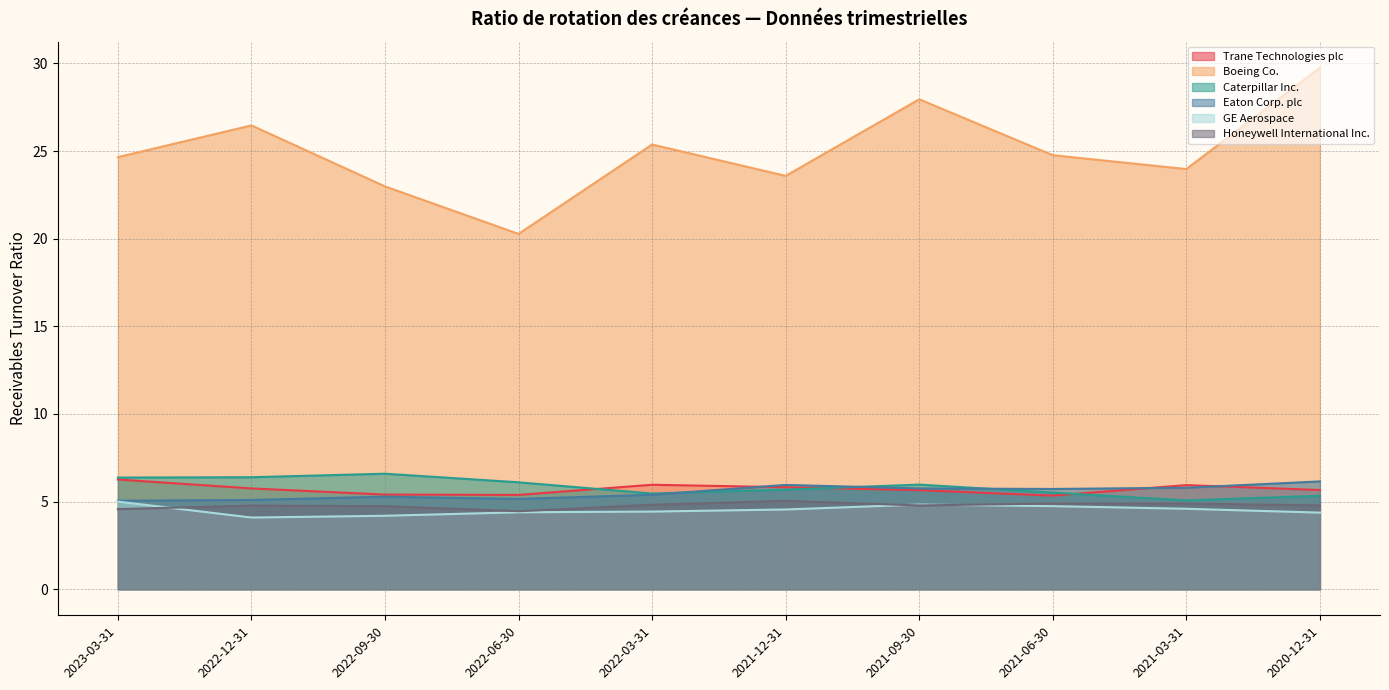

Reading right to left, what are all the values shown in this chart?

Trane Technologies plc: 5.7	5.9	5.3	5.7	5.8	6.0	5.4	5.4	5.8	6.3
Boeing Co.: 29.8	24.0	24.8	27.9	23.6	25.4	20.3	23.0	26.5	24.6
Caterpillar Inc.: 5.3	5.1	5.5	6.0	5.7	5.5	6.1	6.6	6.4	6.4
Eaton Corp. plc: 6.2	5.8	5.7	5.8	6.0	5.4	5.2	5.3	5.1	5.0
GE Aerospace: 4.4	4.6	4.7	4.8	4.5	4.4	4.4	4.2	4.1	5.0
Honeywell International Inc.: 4.8	4.9	4.9	4.8	5.0	4.8	4.5	4.7	4.8	4.6